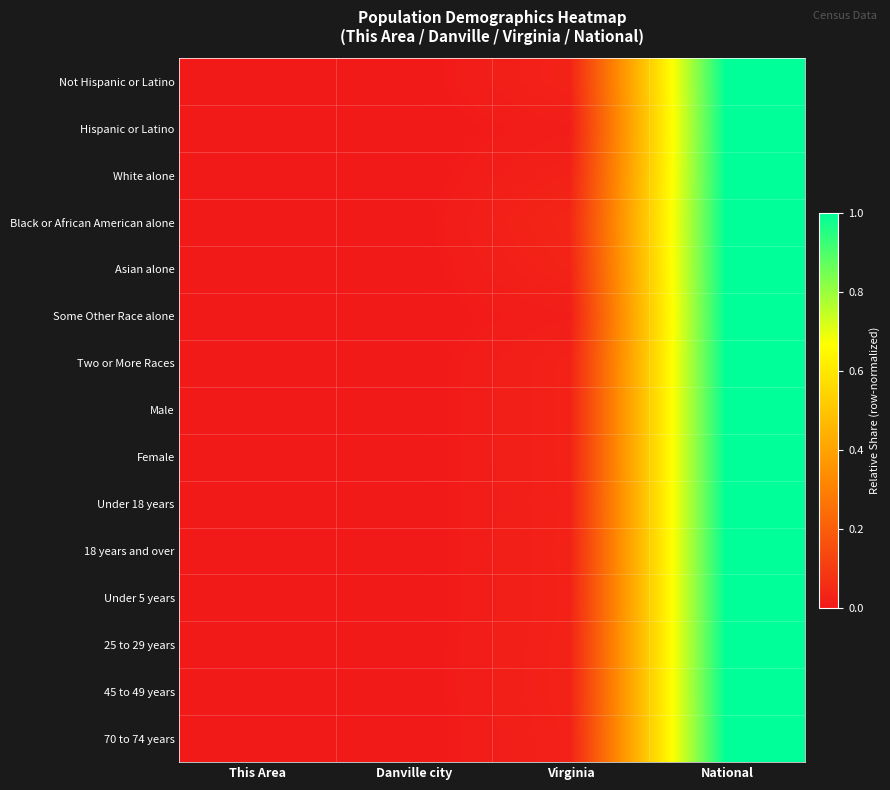

How many data points does each series have?

4